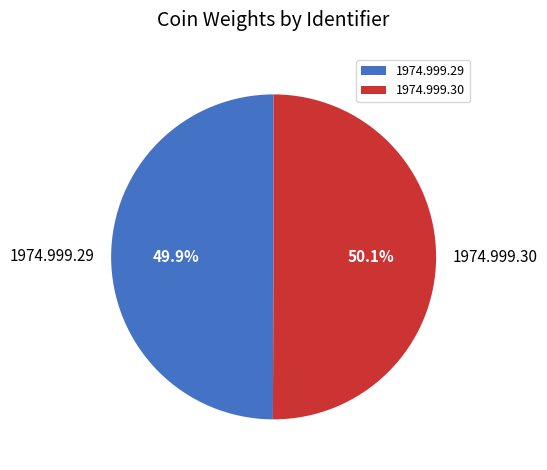

Approximately how many times larger is the value at 1974.999.29 compared to 1974.999.30?

1.0